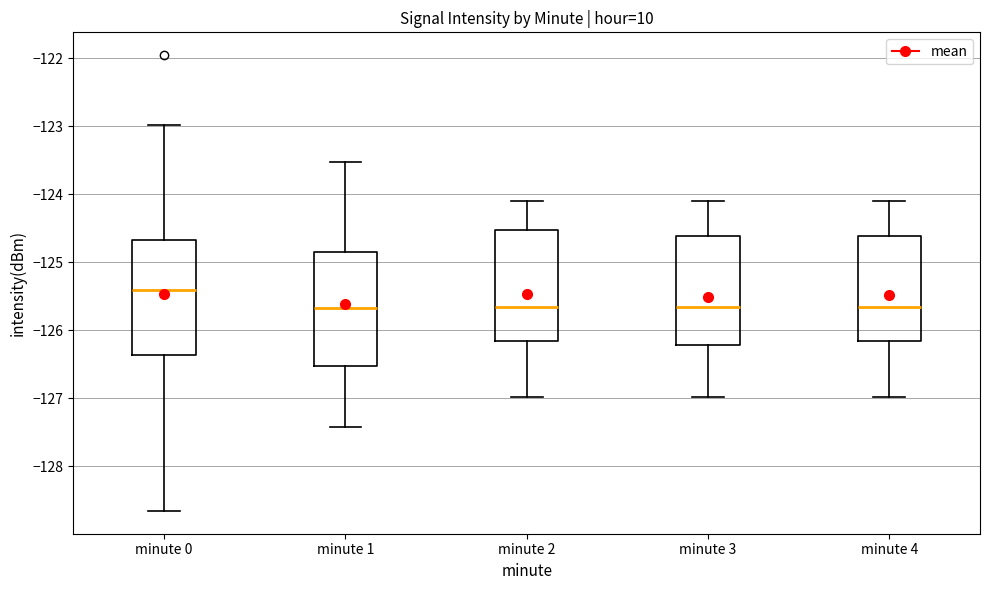

Reading left to right, read every box against the y-axis: the position of its median line, the range the box covers, and the ends of its whiskers. The values are not printed on the chart, so give them approximately, as read against the axis.

minute 0: median -125.4, box -126.4 to -124.7, whiskers -128.7 to -123.0
minute 1: median -125.7, box -126.5 to -124.8, whiskers -127.4 to -123.5
minute 2: median -125.7, box -126.2 to -124.5, whiskers -127.0 to -124.1
minute 3: median -125.7, box -126.2 to -124.6, whiskers -127.0 to -124.1
minute 4: median -125.7, box -126.2 to -124.6, whiskers -127.0 to -124.1